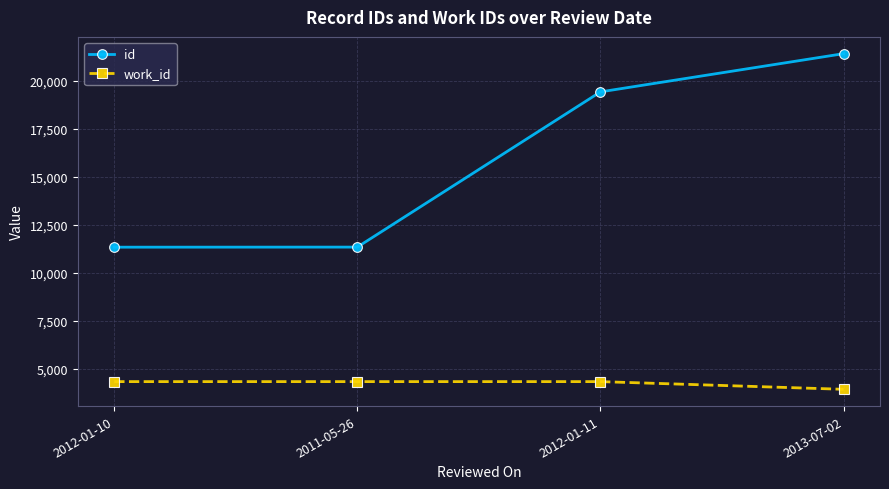

List the series in order of their overall mean, highest first.

id, work_id